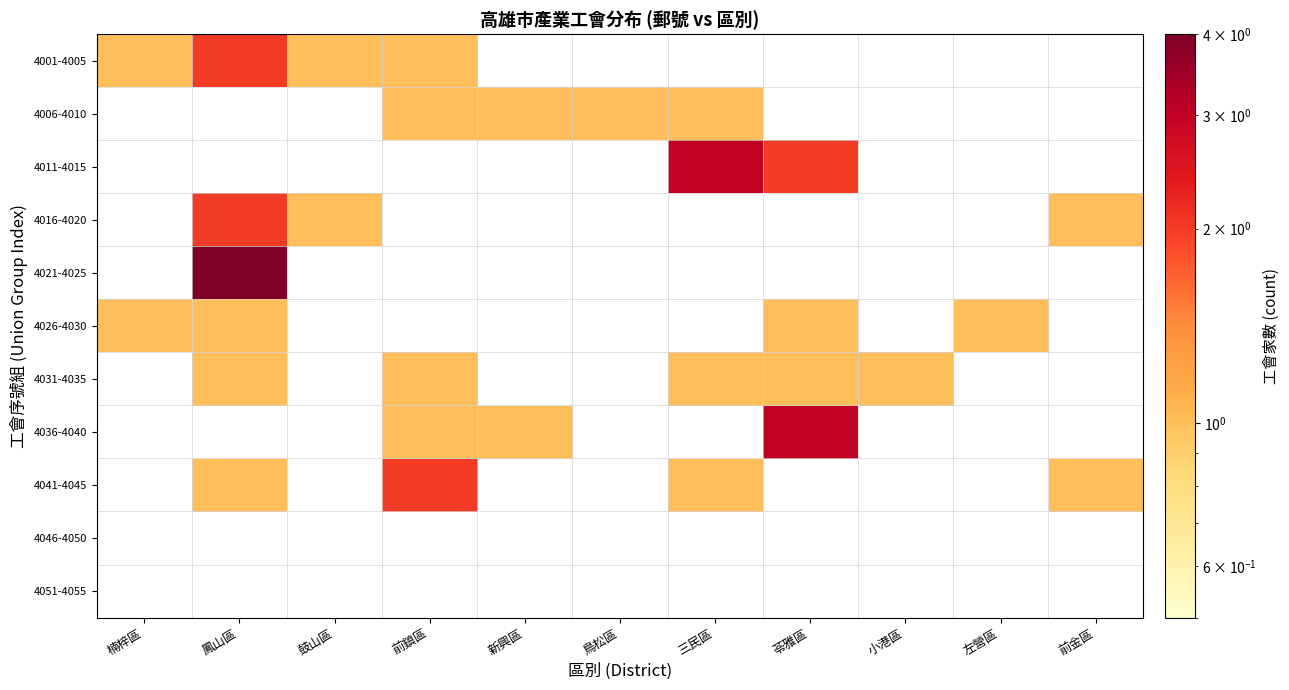

List the labels in order of 4006-4010 value, smallest first.

楠梓區, 鳳山區, 鼓山區, 前鎮區, 新興區, 鳥松區, 三民區, 苓雅區, 小港區, 左營區, 前金區